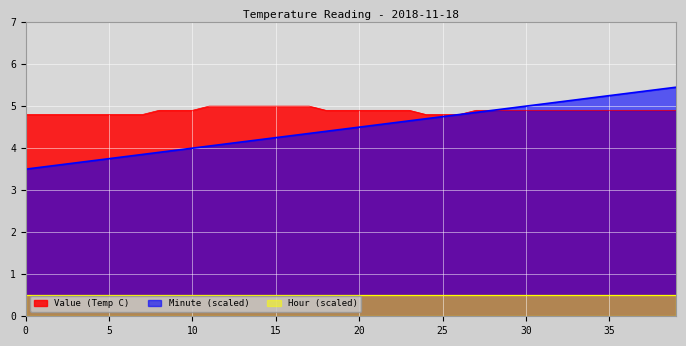

True or false: Value (Temp C) and Minute cross at least once.

False